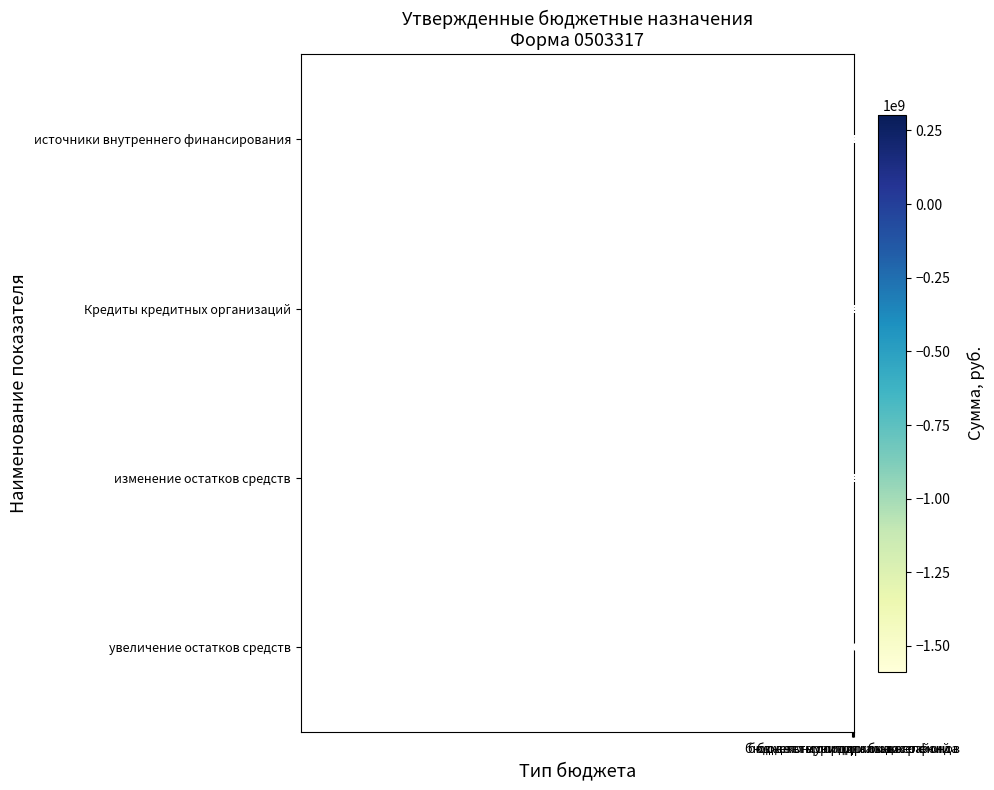

Which series has the widest spread of values?

увеличение остатков средств